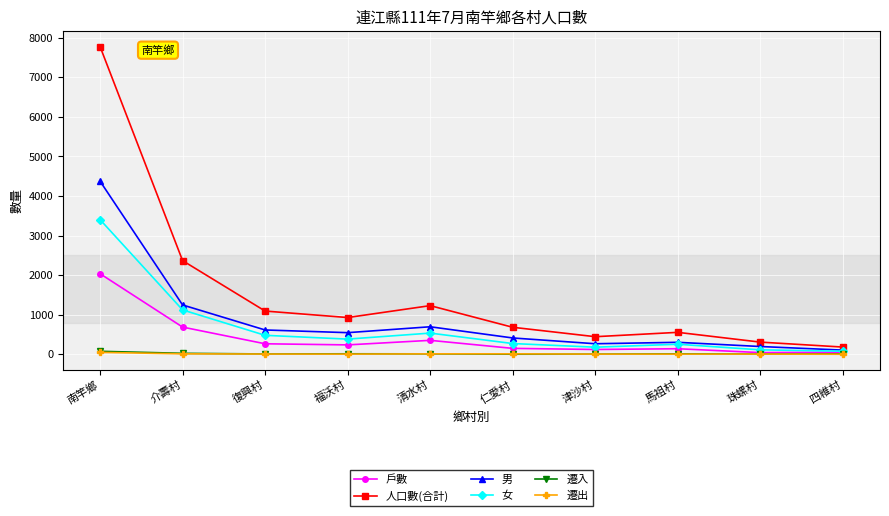

What is the approximate value of 遷入 at 介壽村?

23